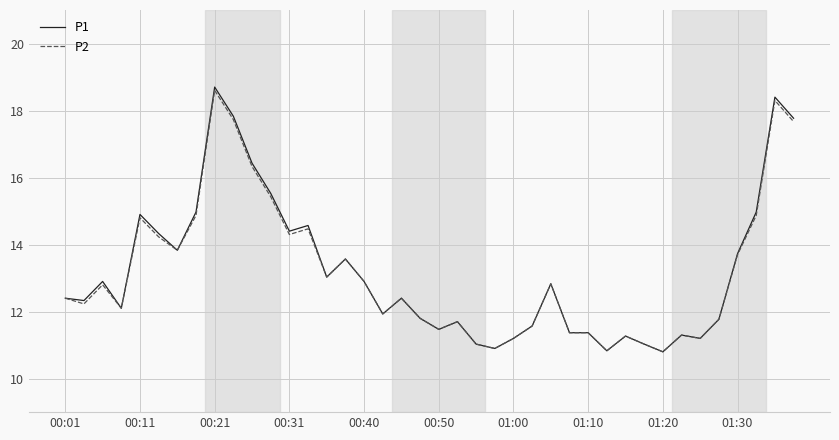

What is the minimum value for P1?

10.8